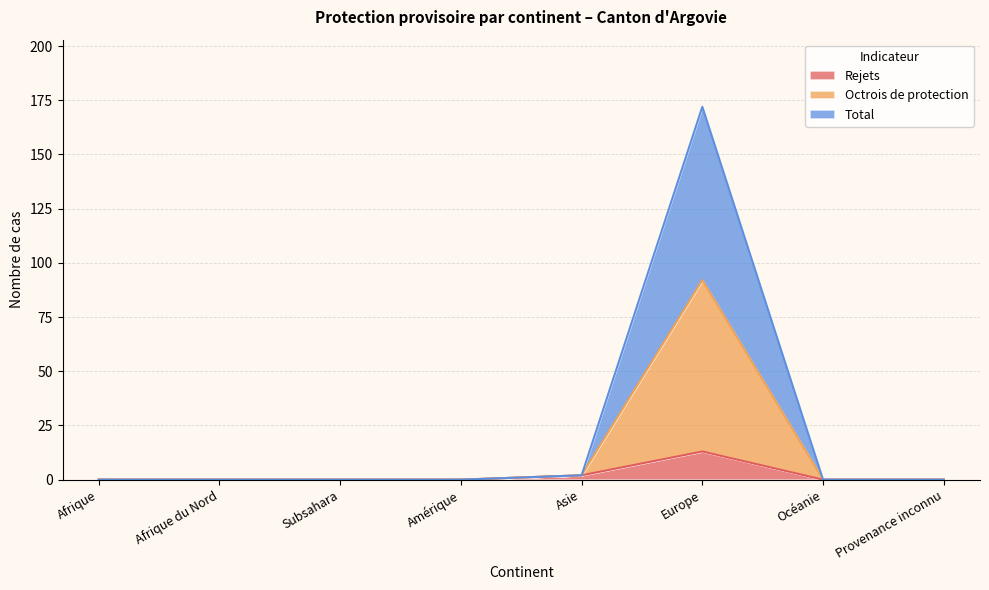

True or false: Rejets has a value of 0 at Provenance inconnu.

True